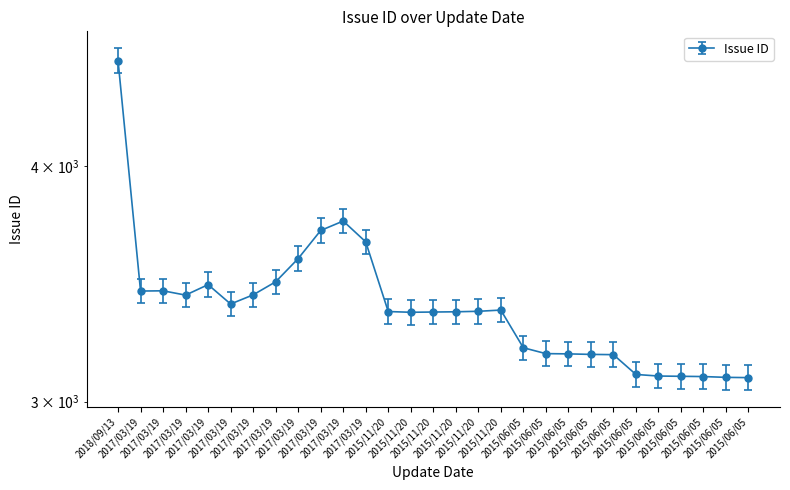

At which label does the data first exceed 3349?

2018/09/13